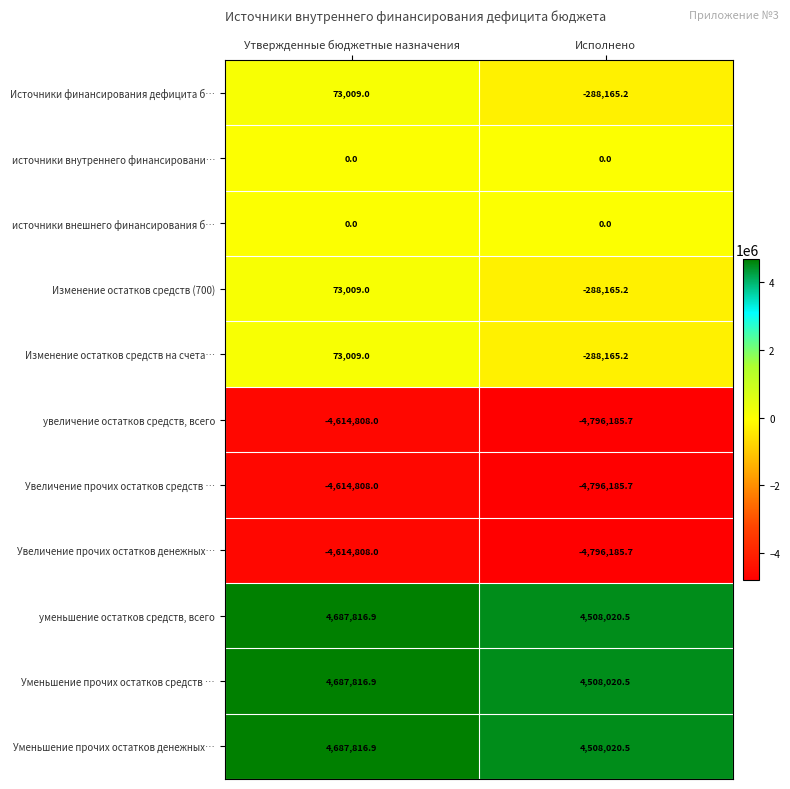

The value of уменьшение остатков средств, всего at Утвержденные бюджетные назначения is 4687816.9. True or false?

True